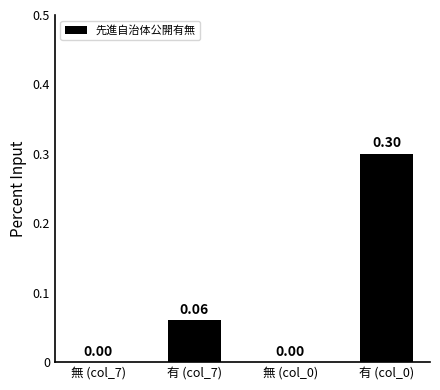

What is the sum of all values?

0.4